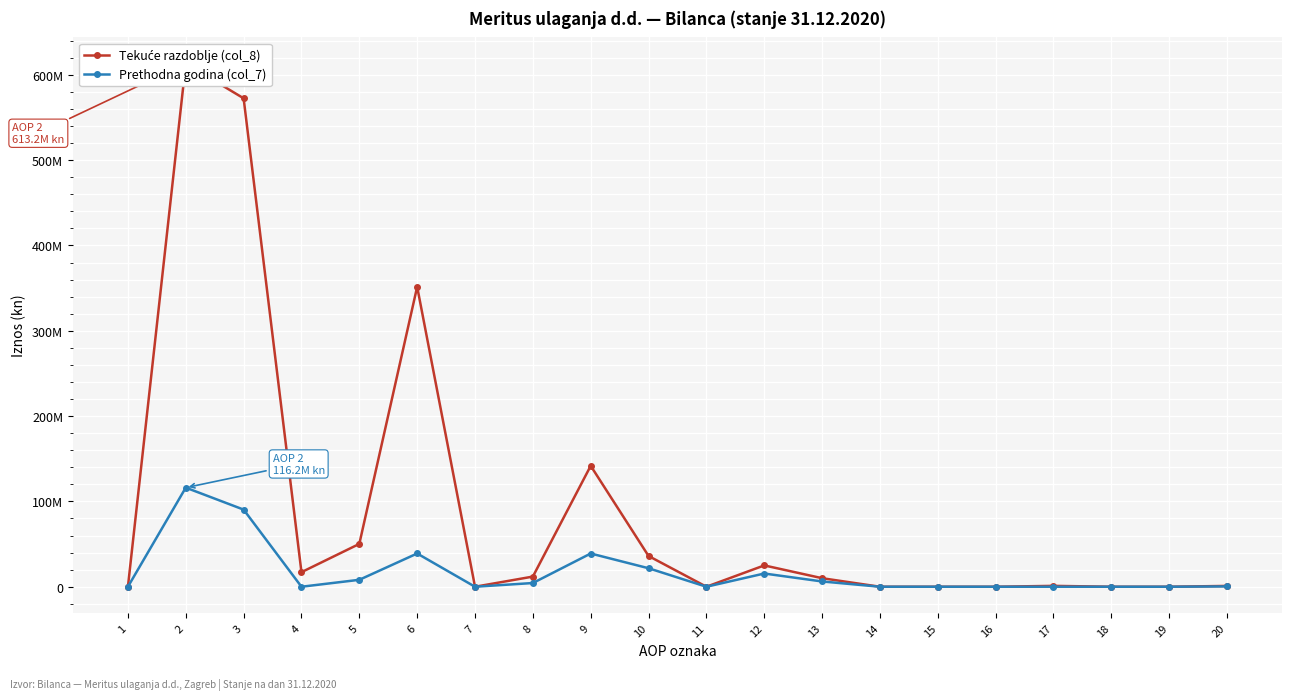

What is the difference between the maximum and minimum values in the Prethodna godina (col_7) series?

116157015